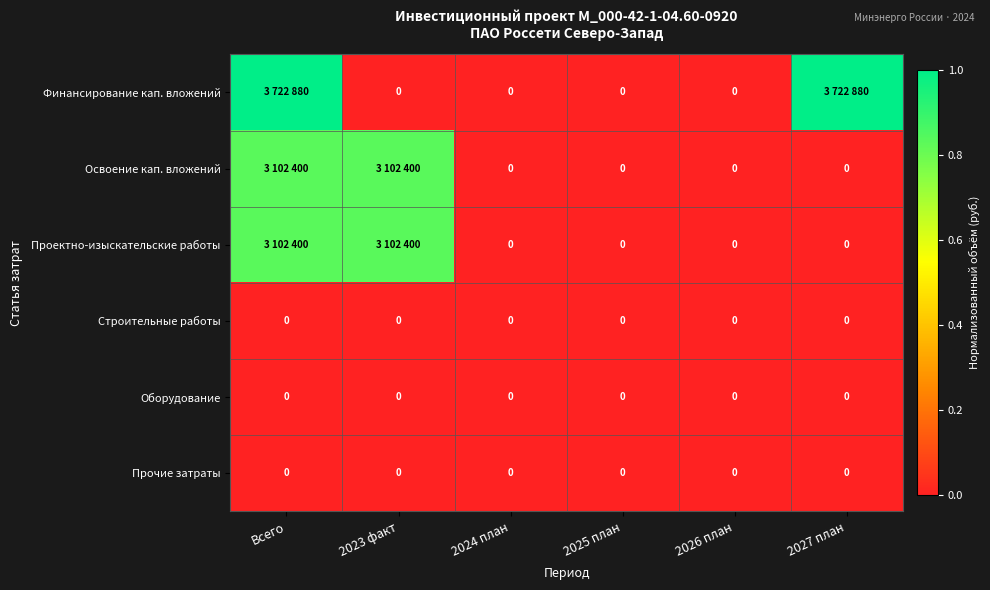

Which series has the largest range (max minus min)?

Финансирование кап. вложений